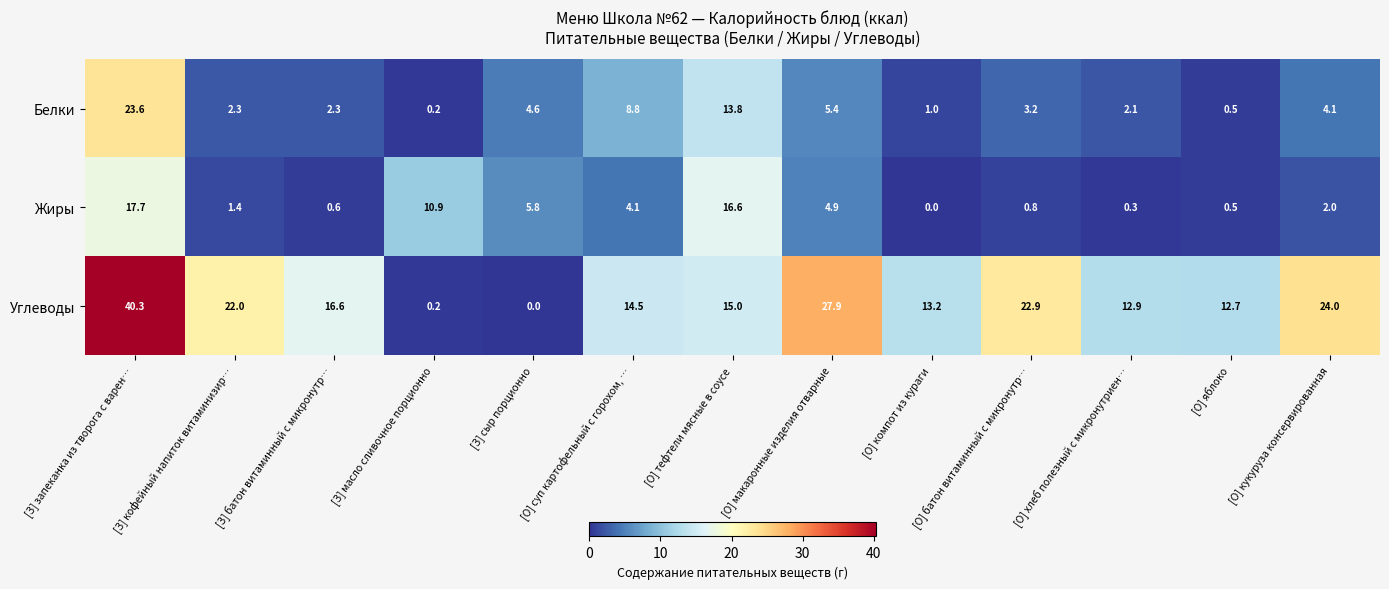

At how many categories does at least one series exceed 15?

7